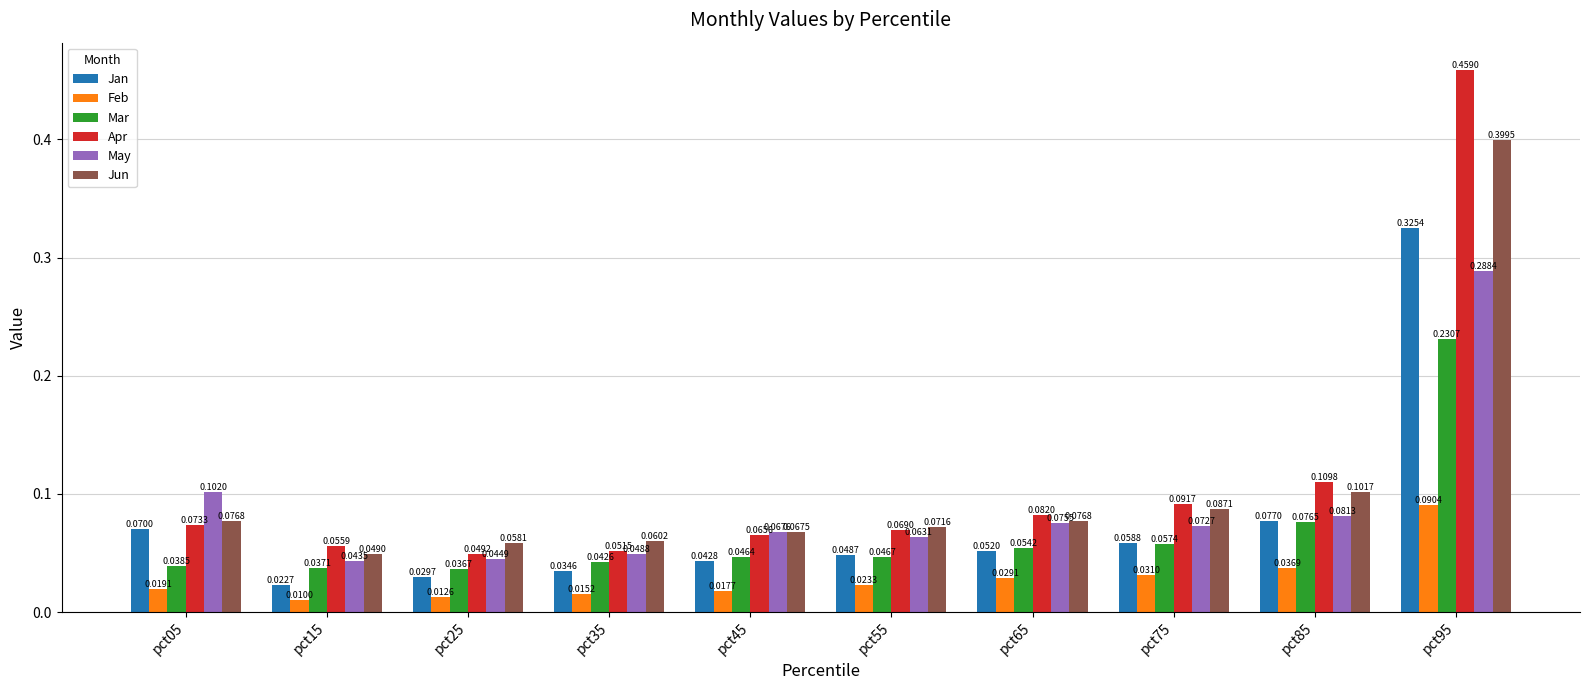

Which series has the largest range (max minus min)?

Apr